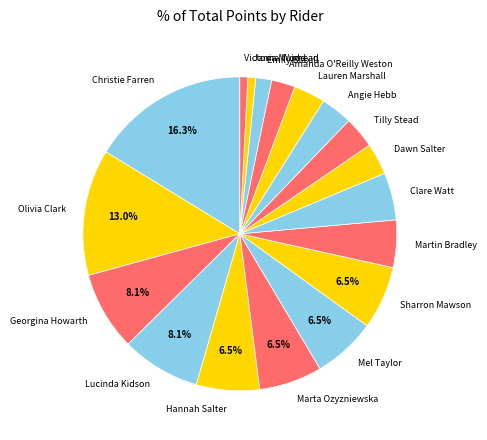

Is it true that Emily Blaxill is 2% of the pie?

True